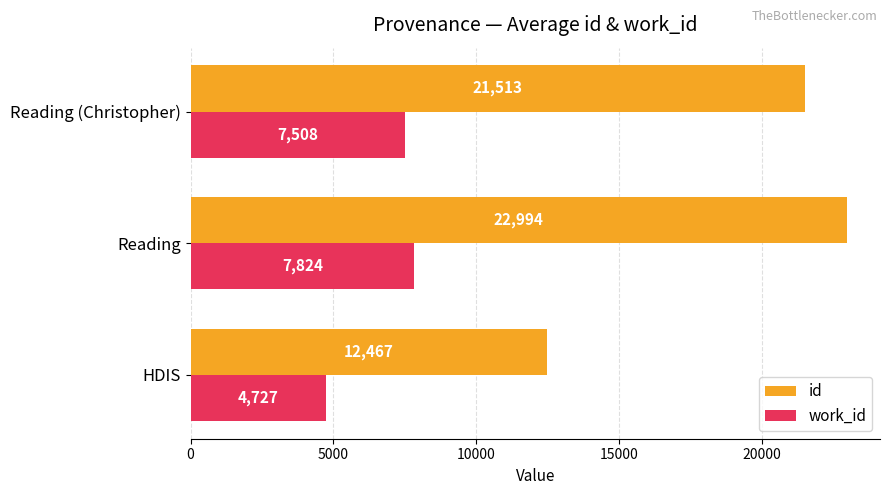

Count the number of data series in this chart.

2